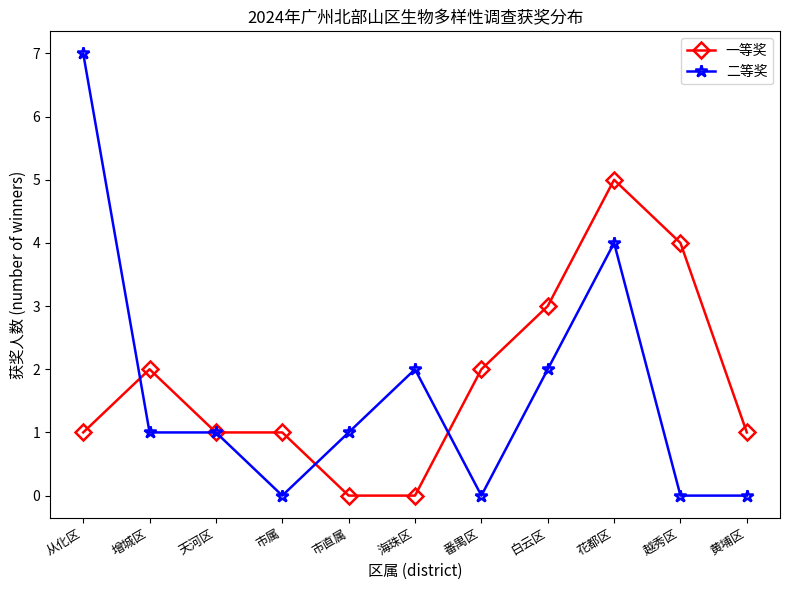

What are all the series names shown in the legend?

一等奖, 二等奖